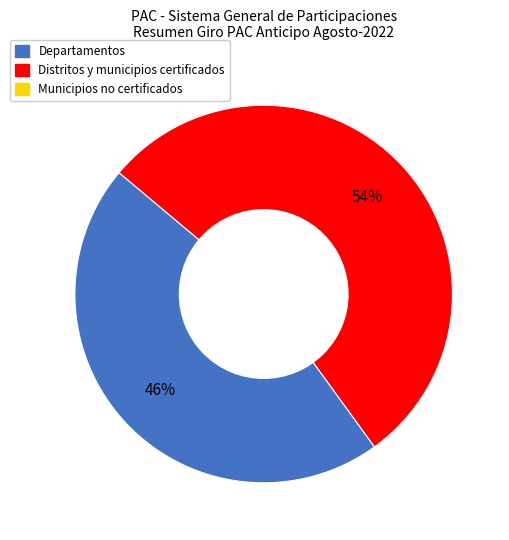

To the nearest percent, what is the average slice percentage?

50%